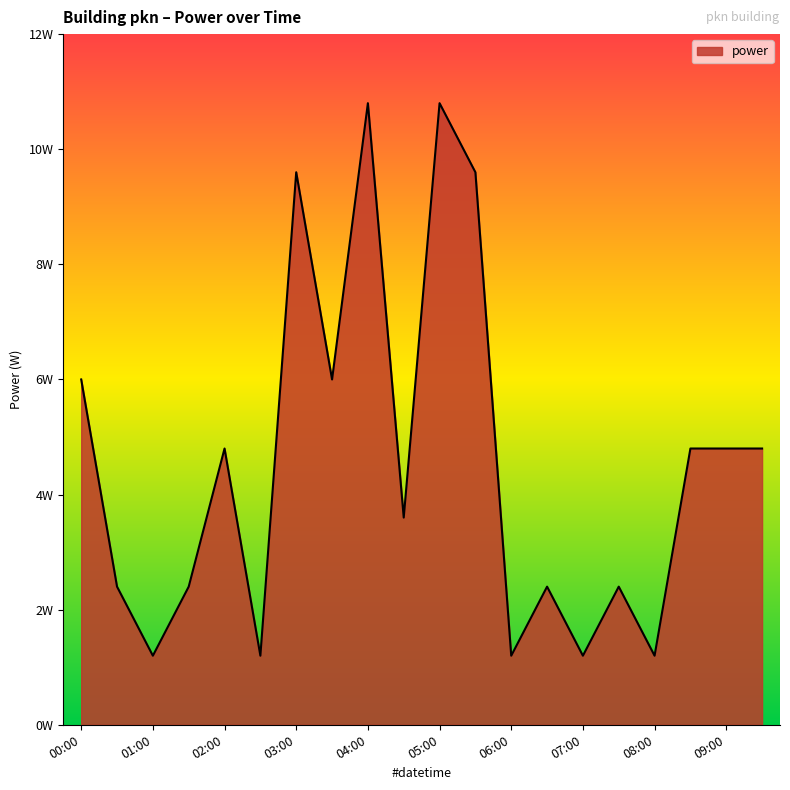

Does the chart have visible grid lines?

No